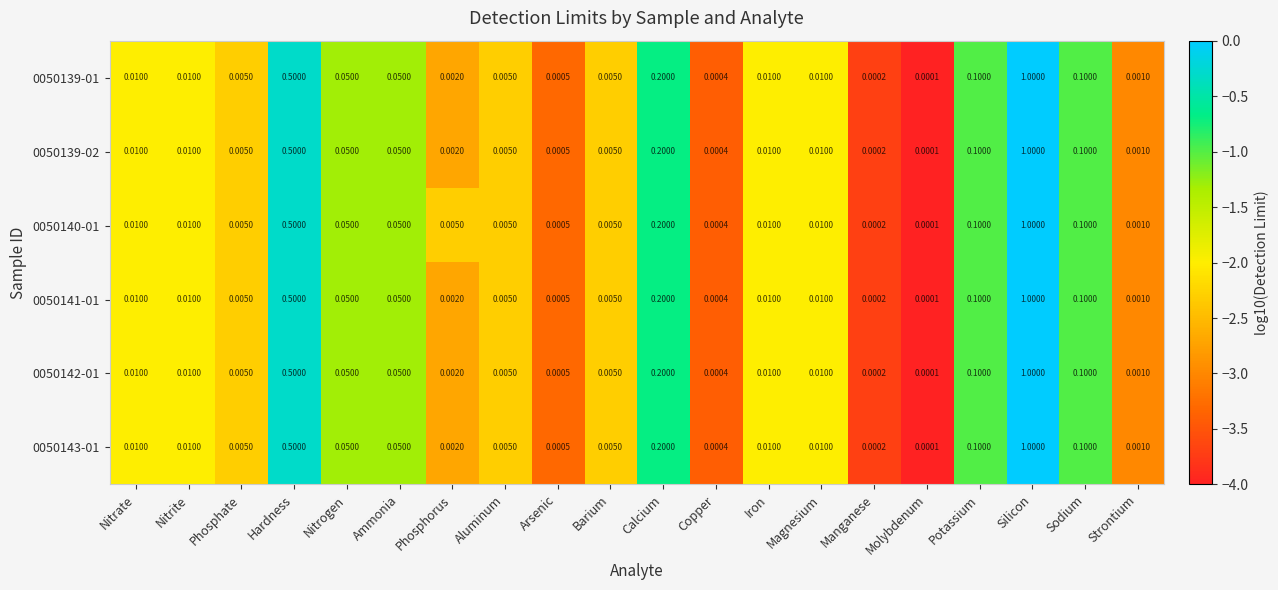

At which label is 0050139-01 closest to 0?

Molybdenum